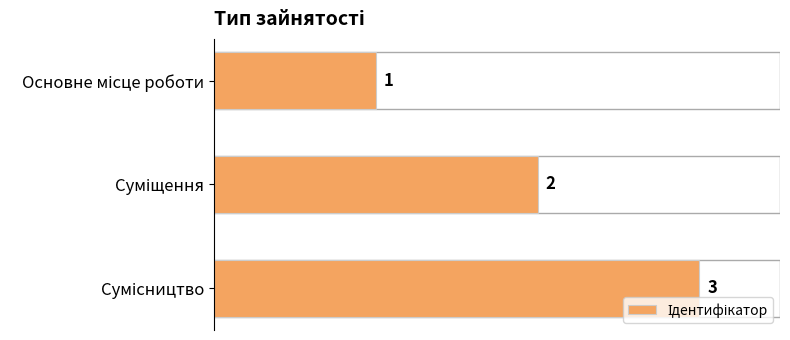

What is the value of the 1st bar from the top?

1